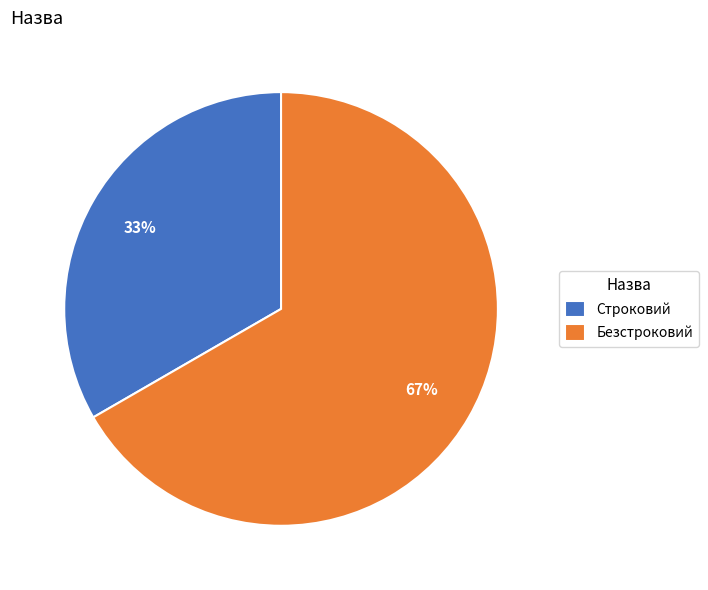

The Строковий slice represents 42% of the pie. True or false?

False